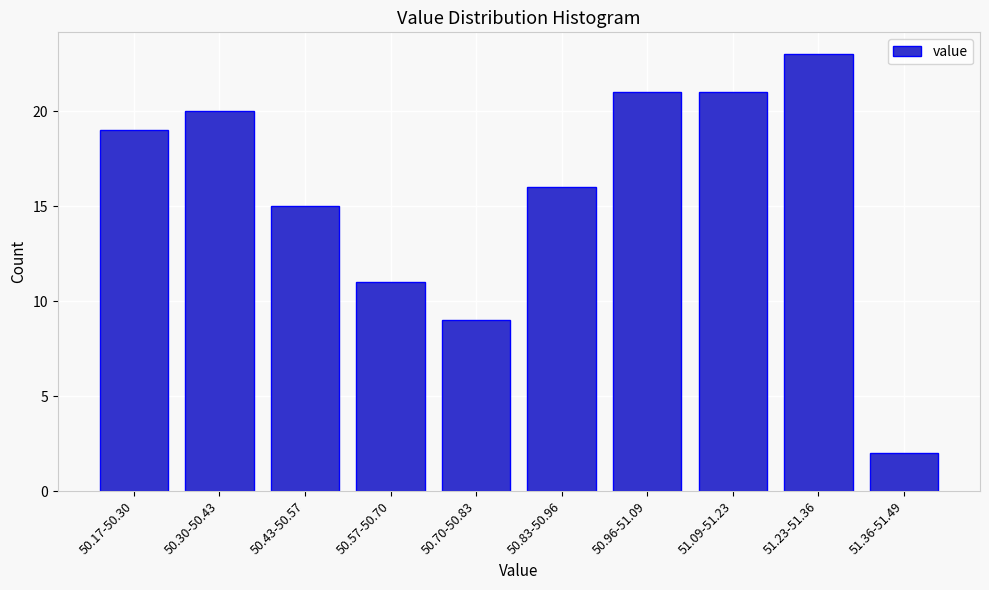

Reading right to left, list all the values displayed in this chart.

2	23	21	21	16	9	11	15	20	19